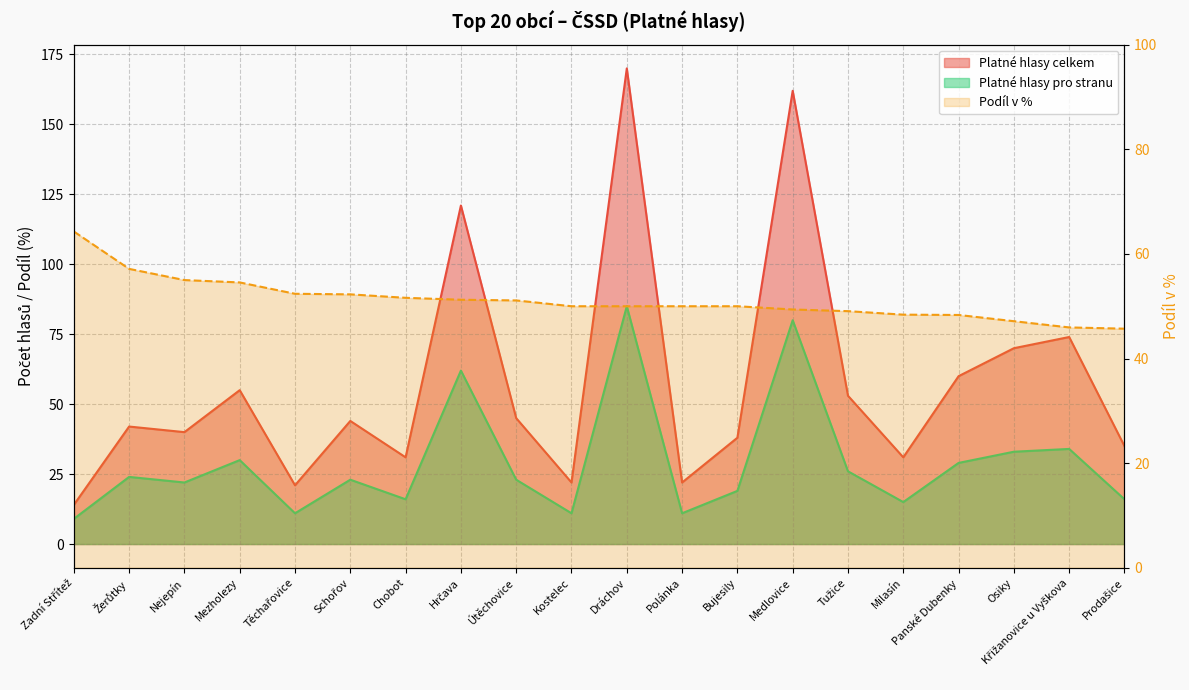

Is it true that Podíl v % equals 32.4 at Polánka?

False